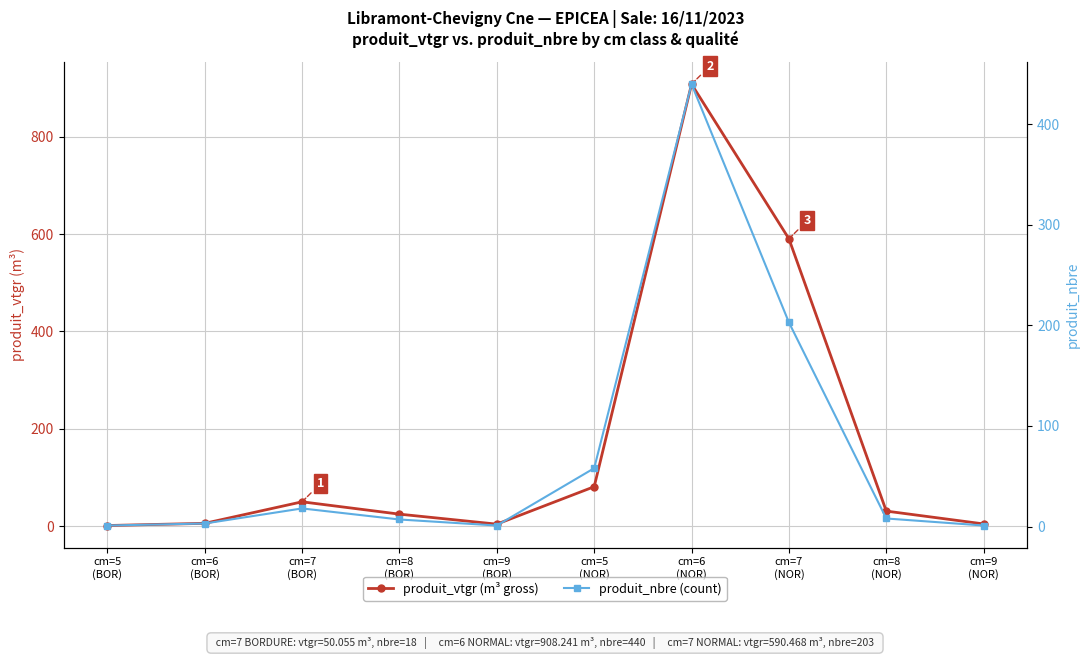

The produit_nbre (count) series shows 8.0 at cm=8
(NOR). True or false?

True